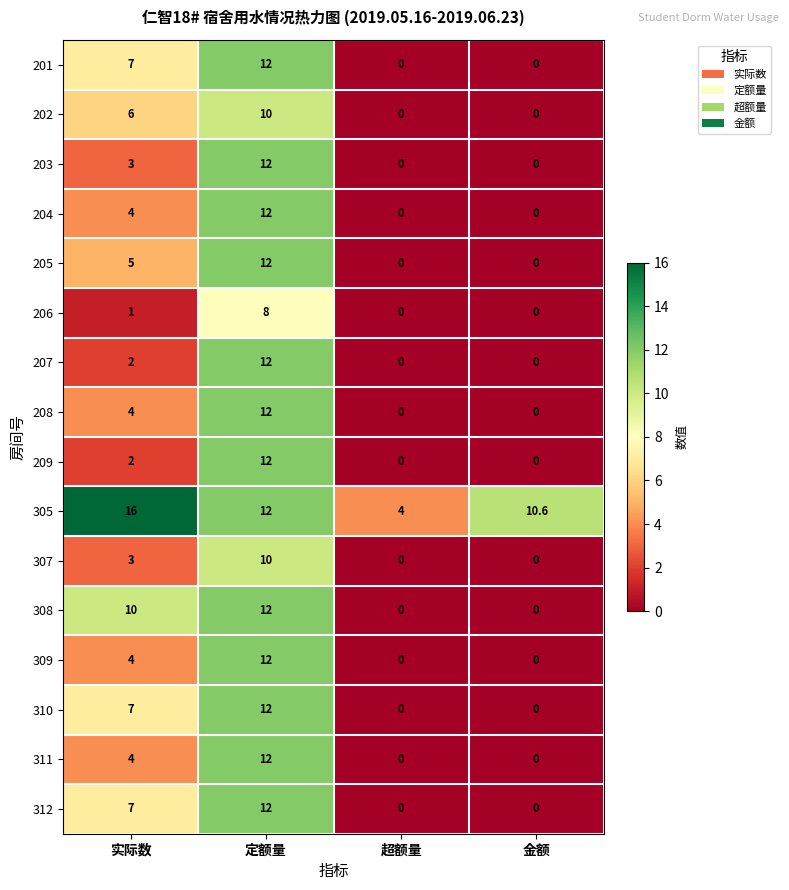

Which category has the highest value across all series?

实际数